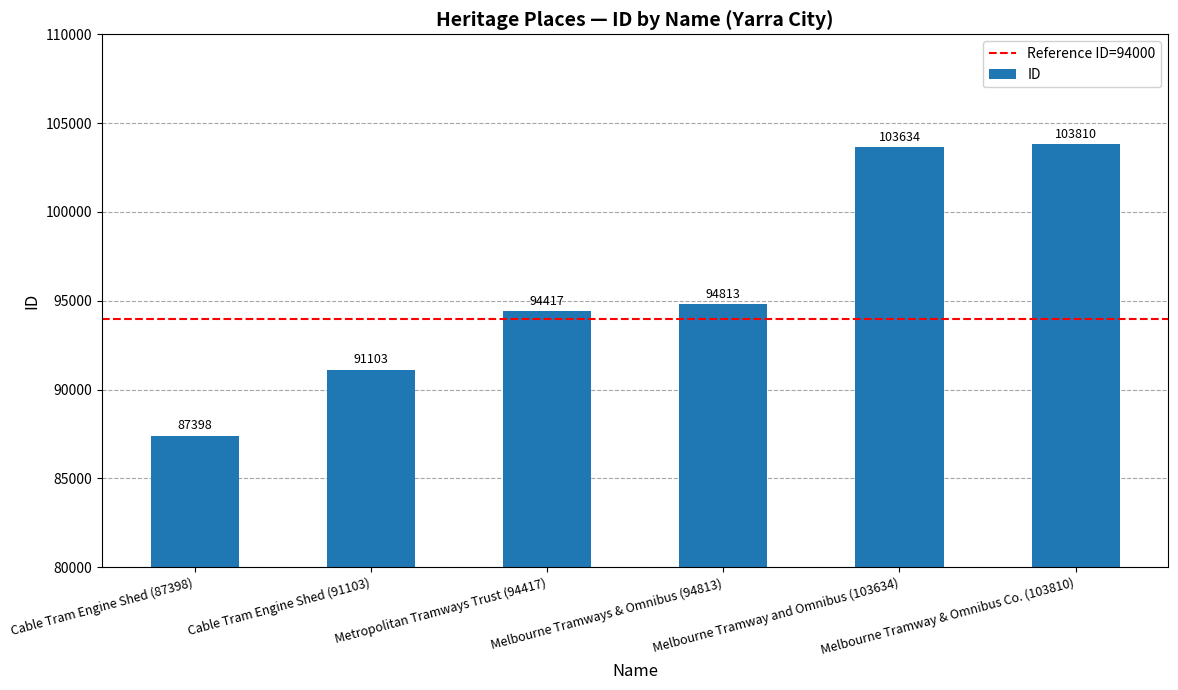

What is the value of the 5th bar from the left?

103634